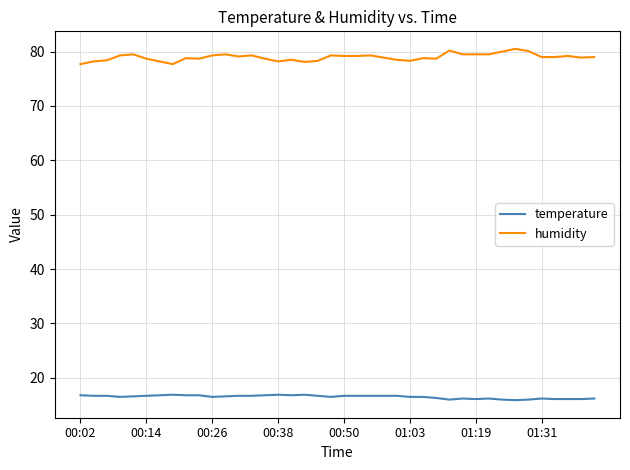

True or false: humidity and temperature cross at least once.

False